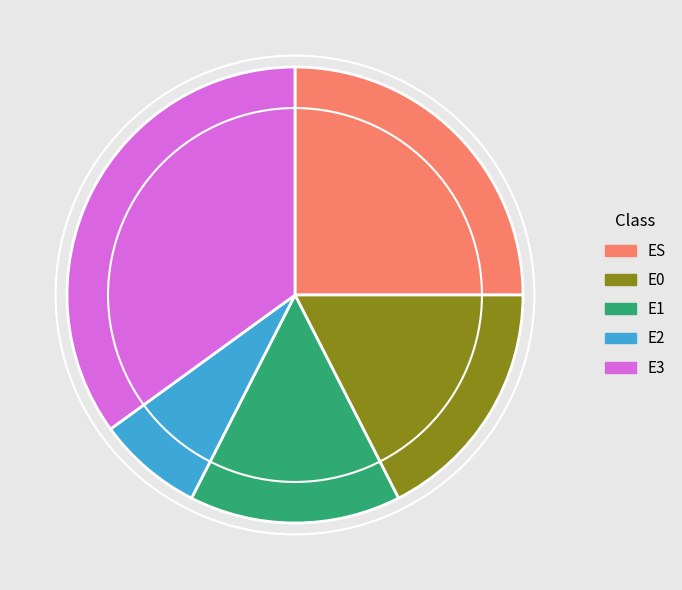

What is the largest slice in the pie chart?

E3